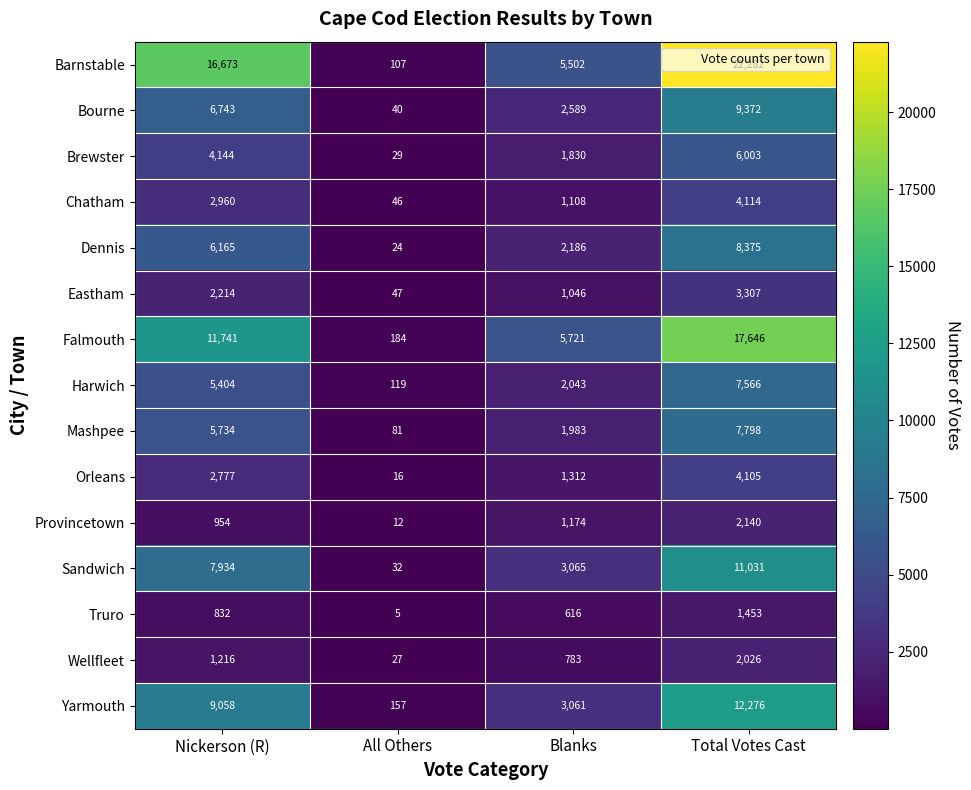

Between Nickerson (R) and Total Votes Cast, which series saw the biggest shift?

Falmouth